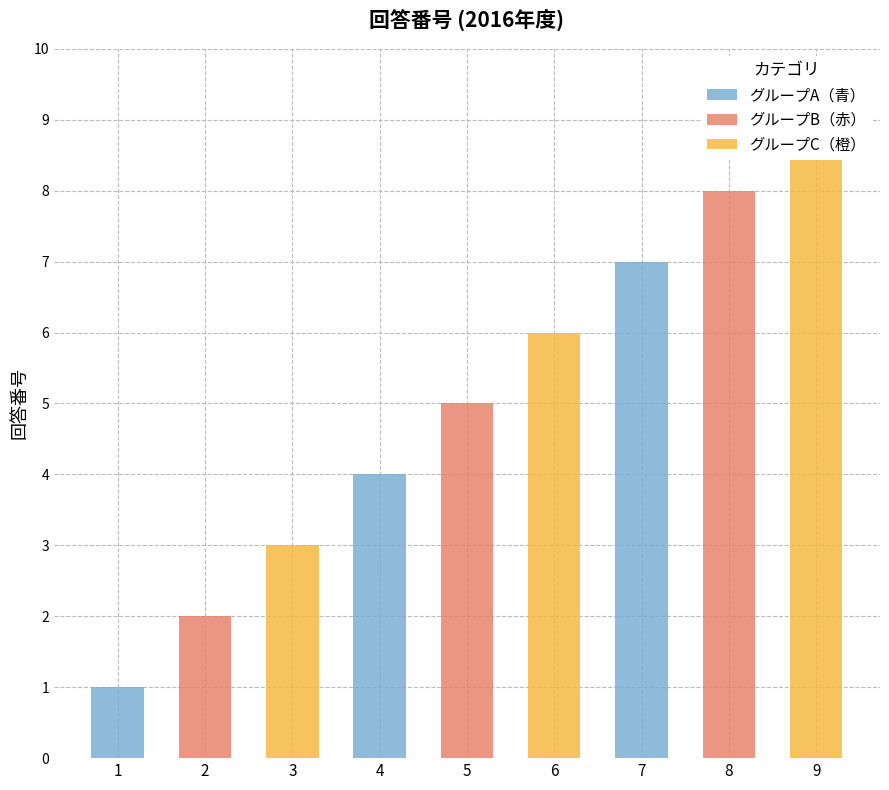

What is the value of the グループB（赤） bar at the 1st from the left?

2